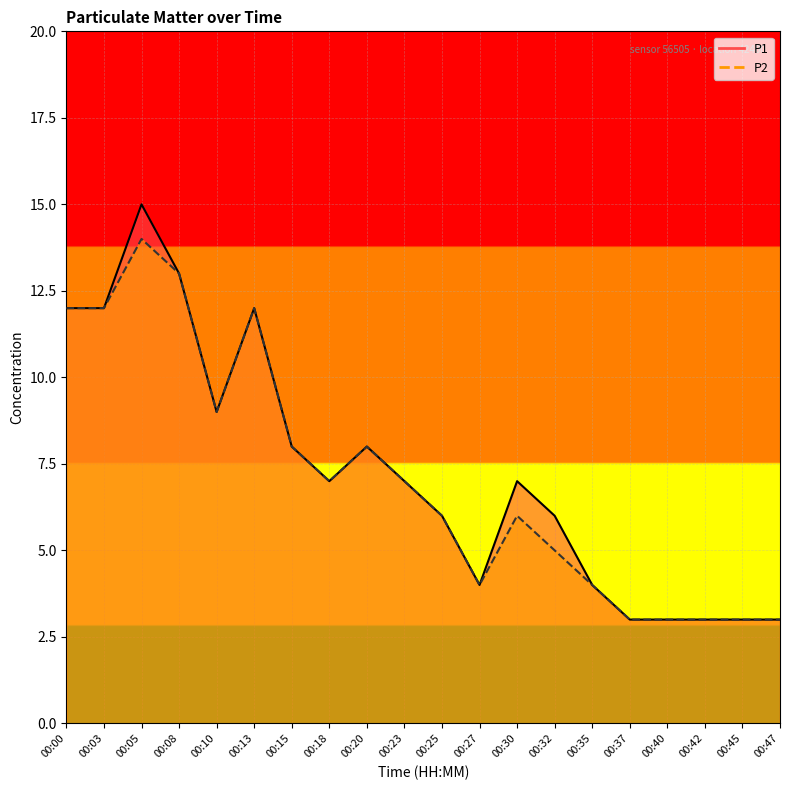

Reading left to right, what are all the values shown in this chart?

P1_line: 00:00=12	00:03=12	00:05=15	00:08=13	00:10=9	00:13=12	00:15=8	00:18=7	00:20=8	00:23=7	00:25=6	00:27=4	00:30=7	00:32=6	00:35=4	00:37=3	00:40=3	00:42=3	00:45=3	00:47=3
P2_line: 00:00=12	00:03=12	00:05=14	00:08=13	00:10=9	00:13=12	00:15=8	00:18=7	00:20=8	00:23=7	00:25=6	00:27=4	00:30=6	00:32=5	00:35=4	00:37=3	00:40=3	00:42=3	00:45=3	00:47=3